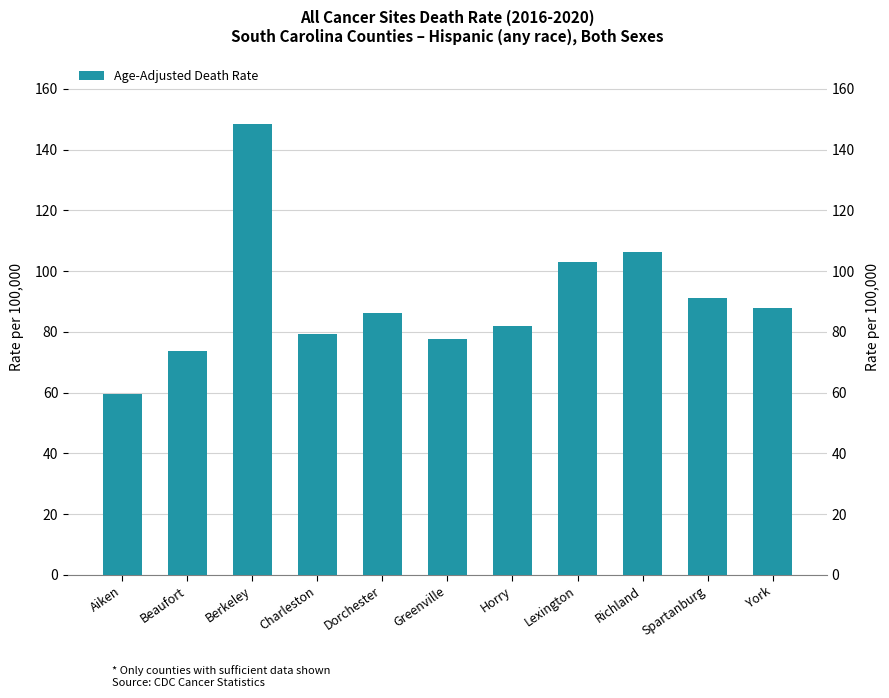

How many values exceed 86?

6